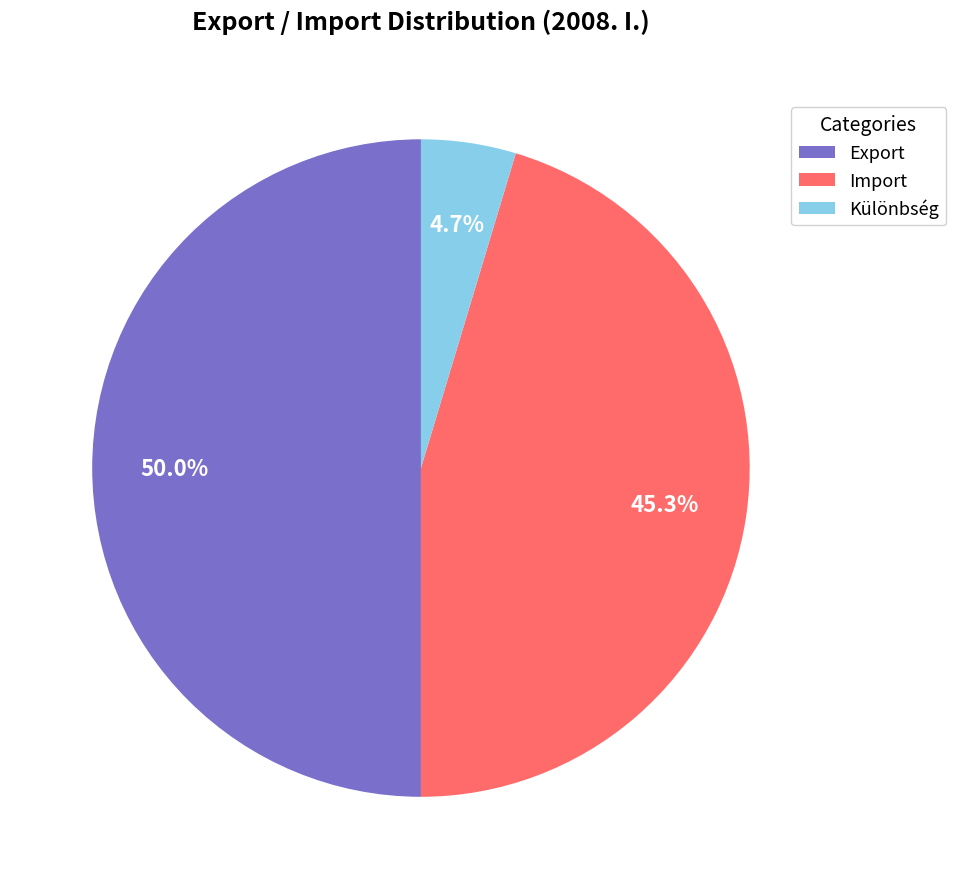

Is Import the majority of the pie?

No